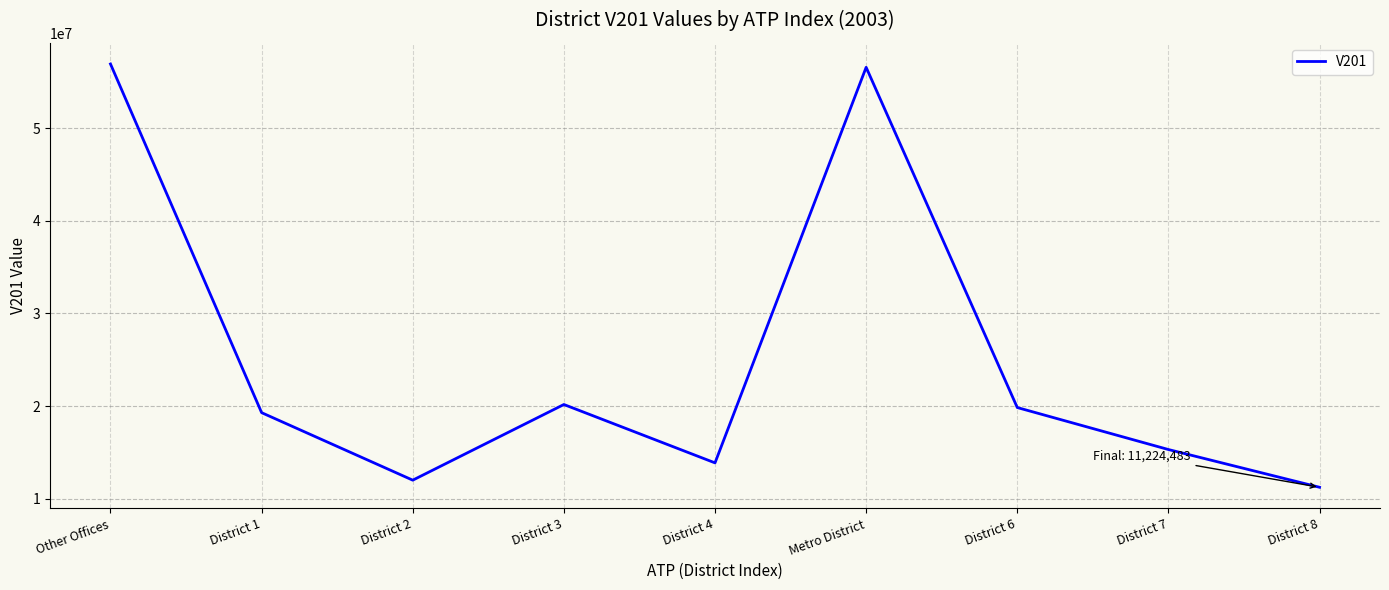

Reading right to left, transcribe all the data shown in this chart.

District 8=11224483.2	District 7=15302806.2	District 6=19838745.9	Metro District=56597453.9	District 4=13861221.2	District 3=20167113.0	District 2=11993322.7	District 1=19285933.9	Other Offices=56955589.3